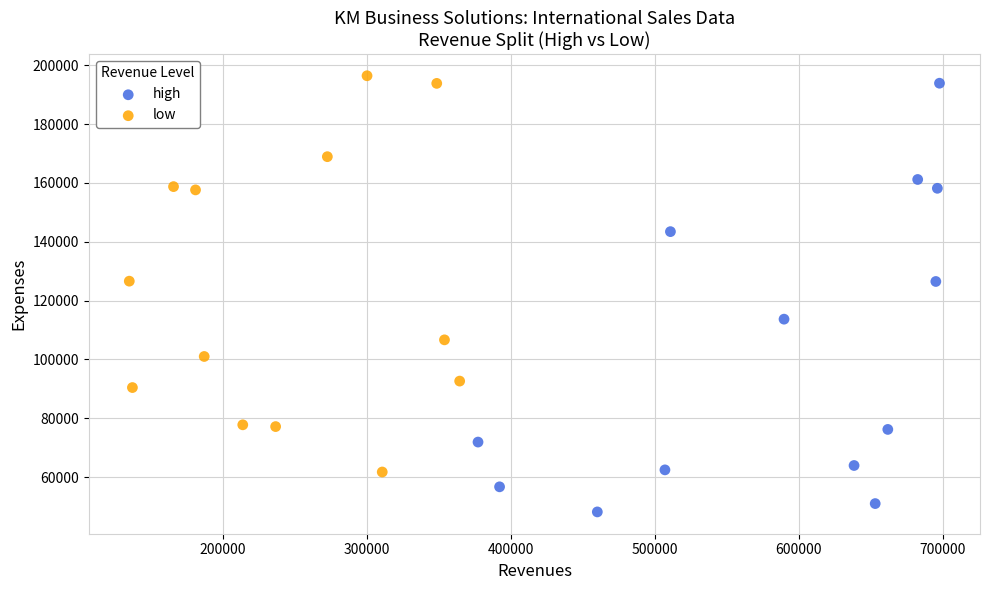

Which series has the largest Y range (max minus min)?

high